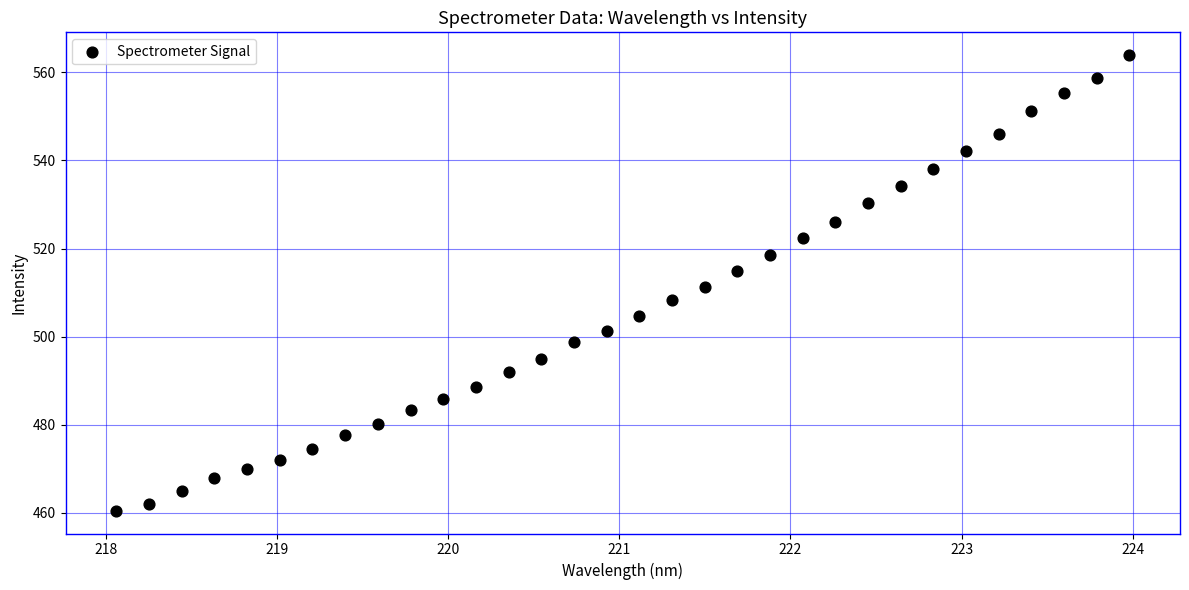

What is the range of Y values (max minus min)?

103.5